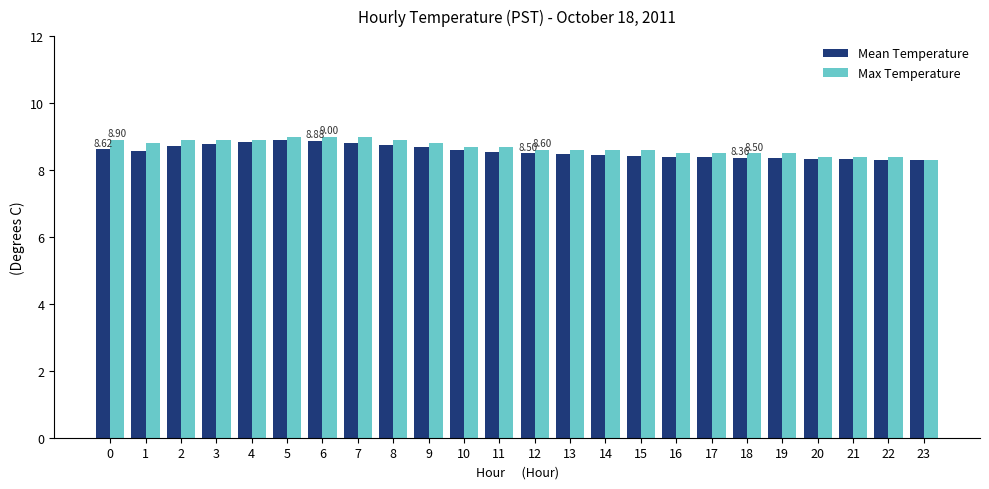

What is the difference between the second highest and second lowest values in the Max Temperature series?

0.6